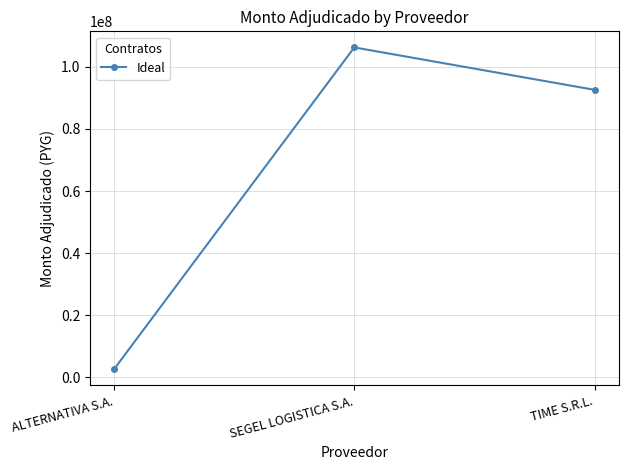

How many distinct data groups are displayed?

1